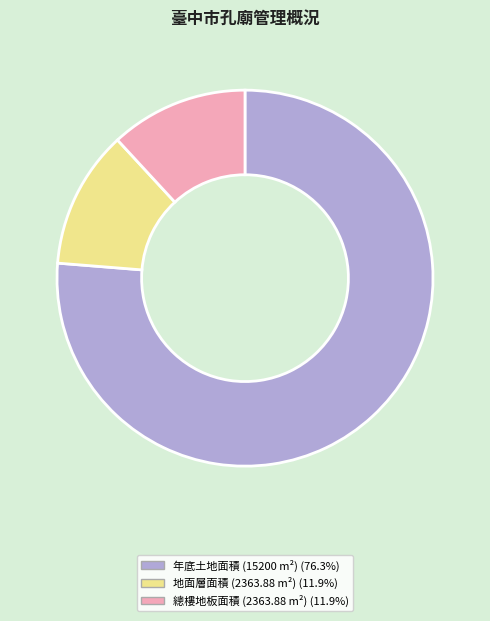

Is there any slice that represents more than half of the pie?

Yes